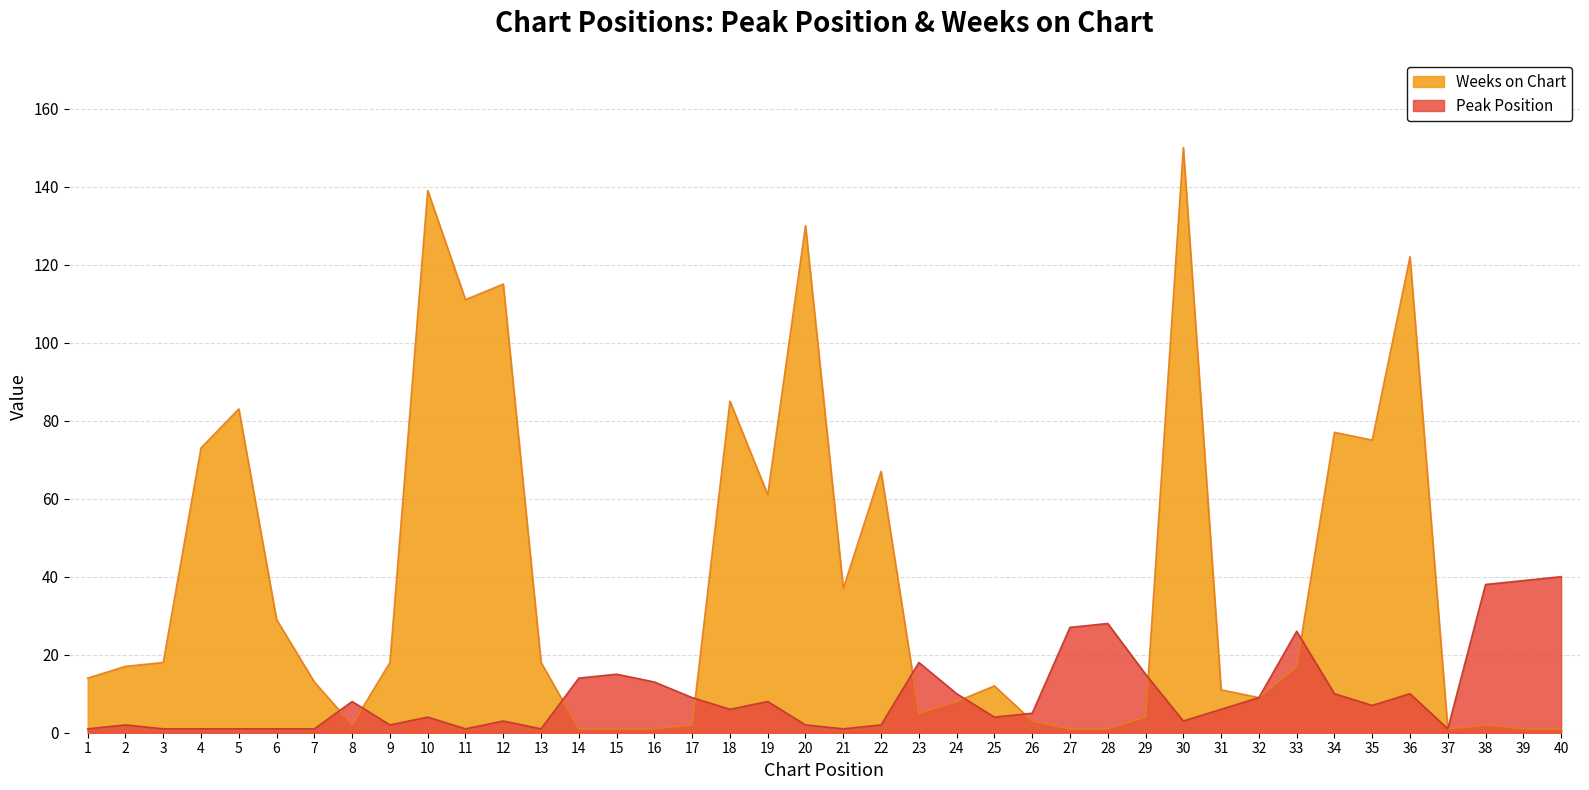

Does the chart have visible grid lines?

Yes